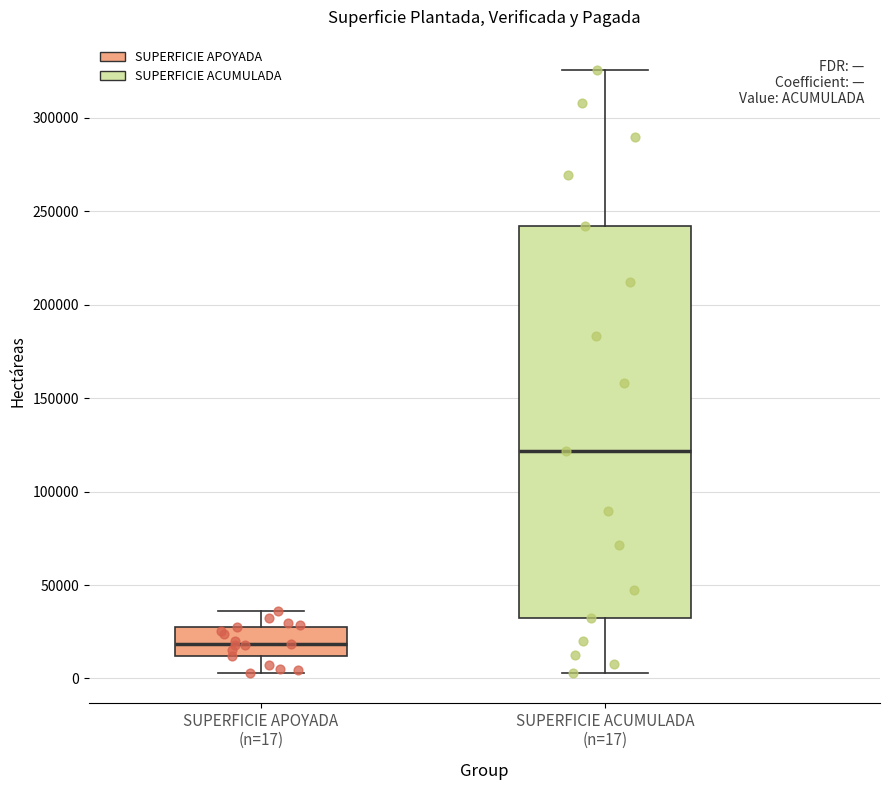

Which box is the tallest, from its lower edge to its upper edge?

SUPERFICIE ACUMULADA (n=17)